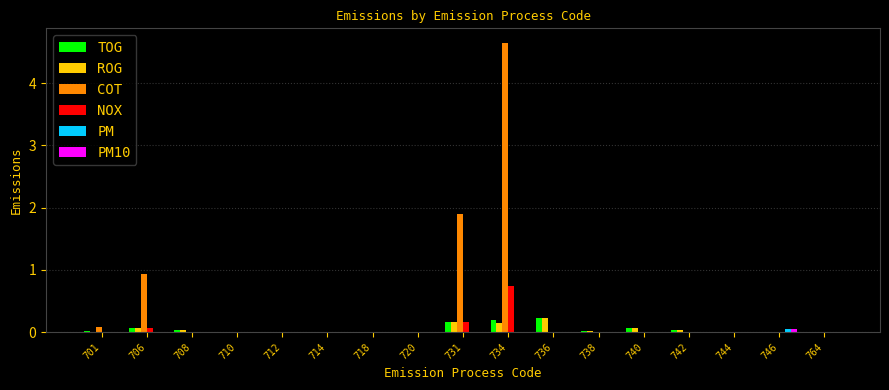

Is it true that ROG equals 0.1 at 706?

True